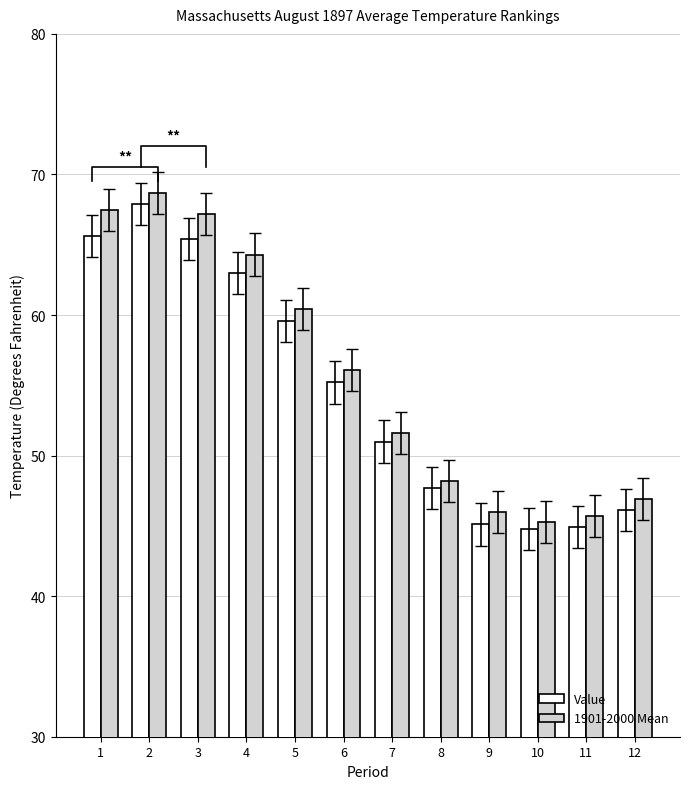

Reading right to left, what are all the values shown in this chart?

Value: 46.1	44.9	44.8	45.1	47.7	51.0	55.2	59.6	63.0	65.4	67.9	65.6
1901-2000 Mean: 46.9	45.7	45.3	46.0	48.2	51.6	56.1	60.4	64.3	67.2	68.7	67.5